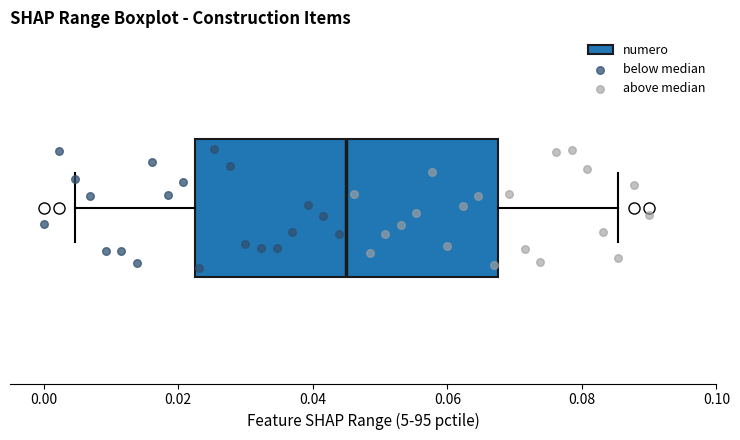

Transcribe this box plot: give where the median line is, the range the box spans, and where the two whiskers end, as read against the x-axis. The values are not printed on the chart, so give them approximately, as read against the axis.

median 0.046, box 0.022 to 0.068, whiskers 0.004 to 0.086